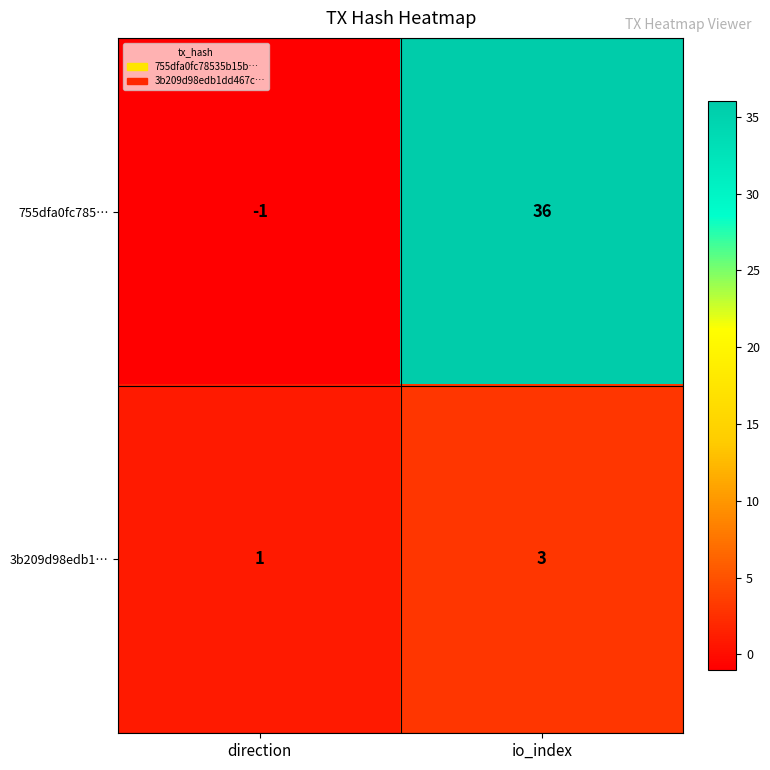

Which series has the widest spread of values?

755dfa0fc785…